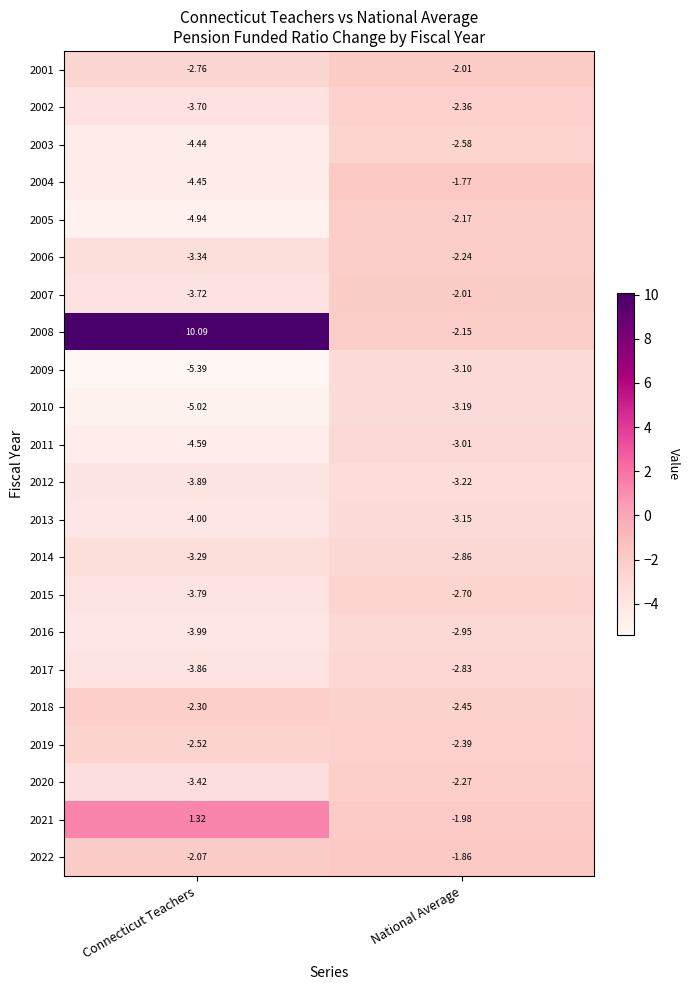

Which category has the highest value in the 2016 series?

National Average